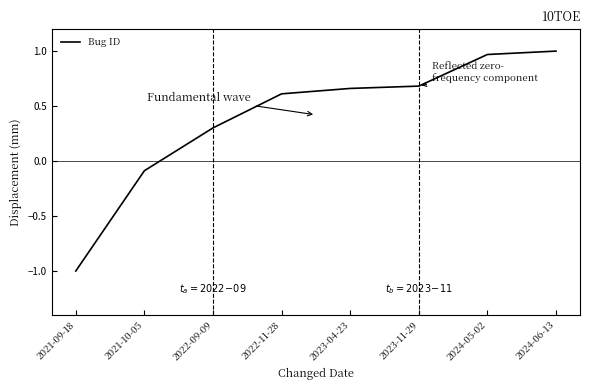

What is the average value?

0.4